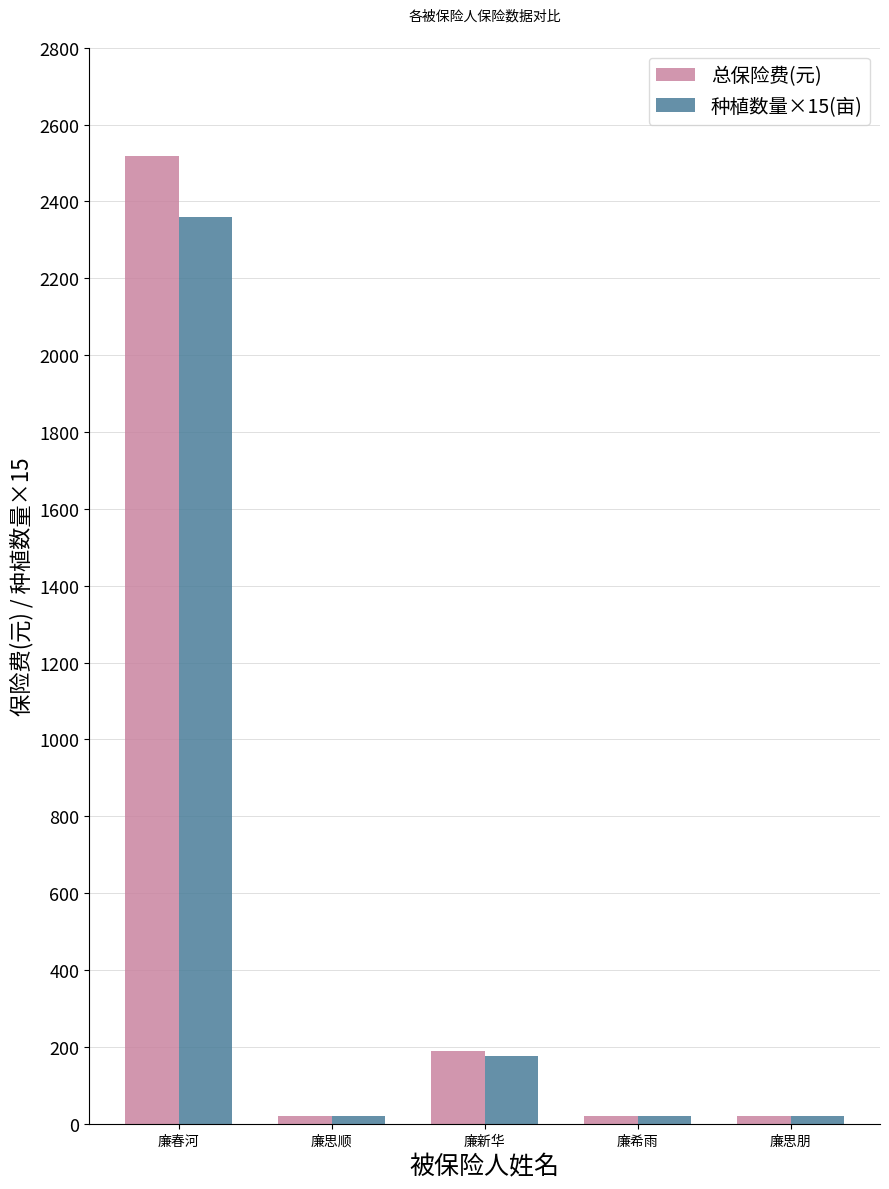

What is the sum of all 总保险费(元) values?

2769.3